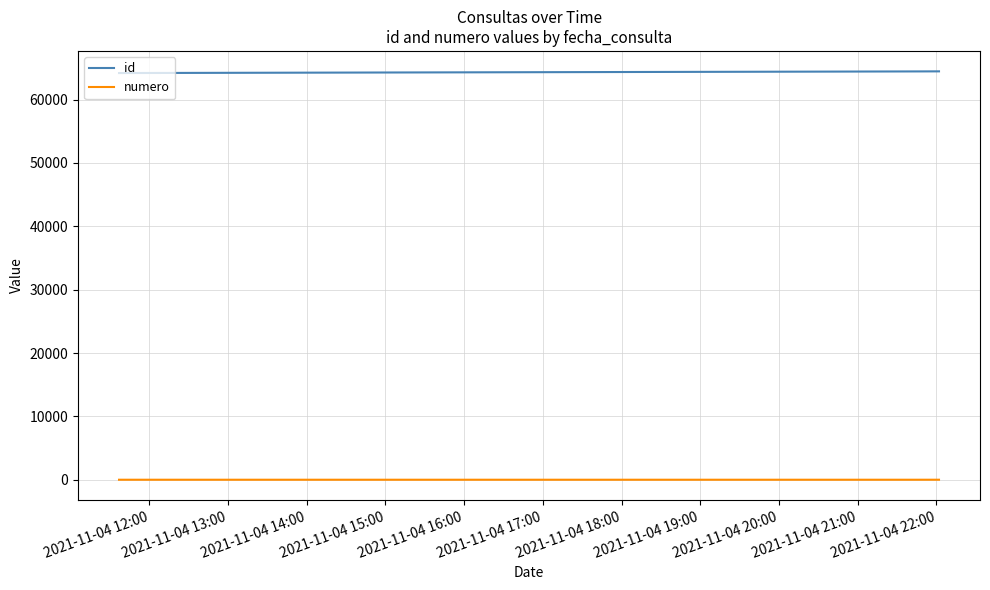

True or false: numero and id cross at least once.

False